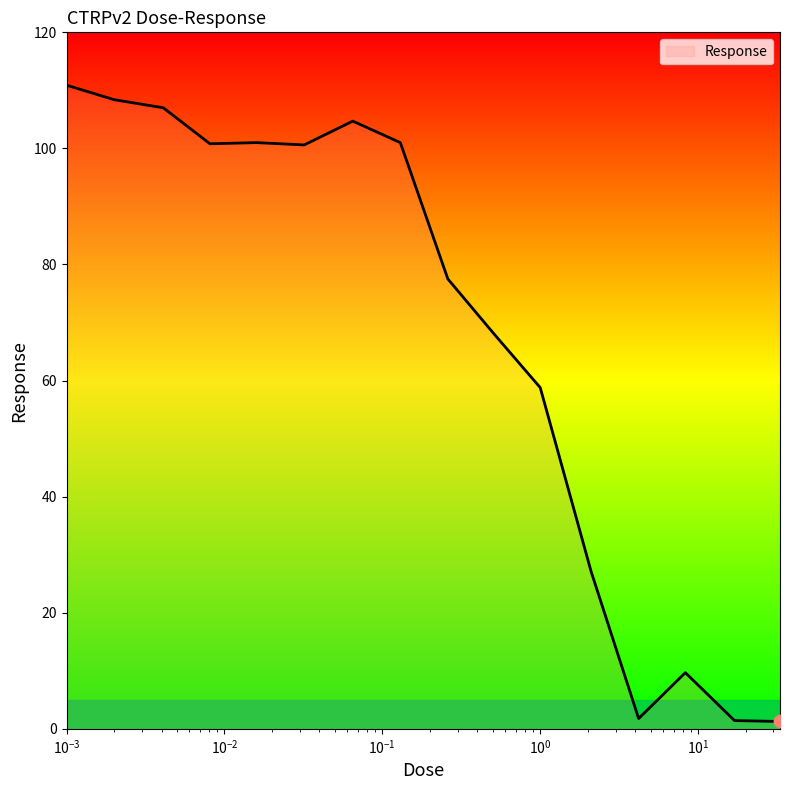

What is the maximum value shown in the chart?

110.9